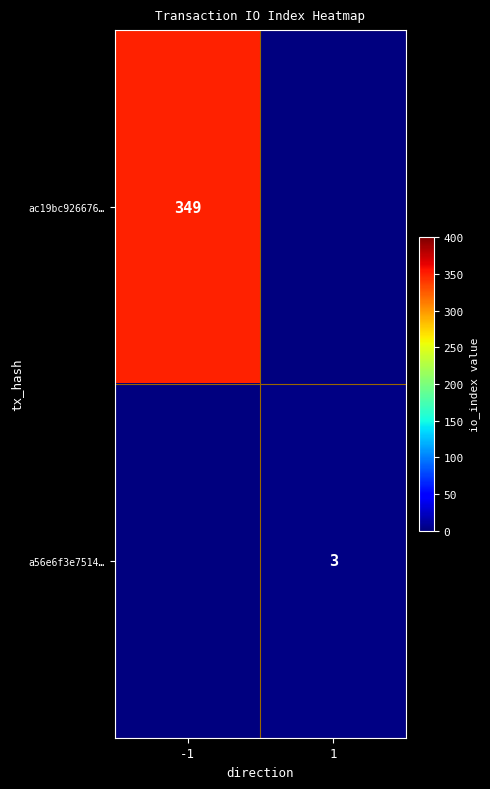

Is it true that a56e6f3e7514… equals 1 at 1?

False